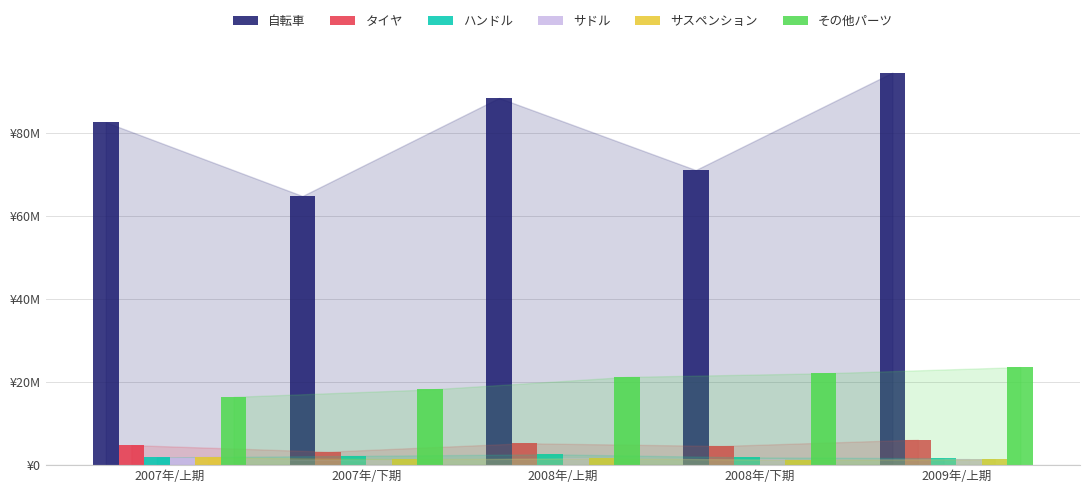

What are all the series names shown in the legend?

自転車, タイヤ, ハンドル, サドル, サスペンション, その他パーツ